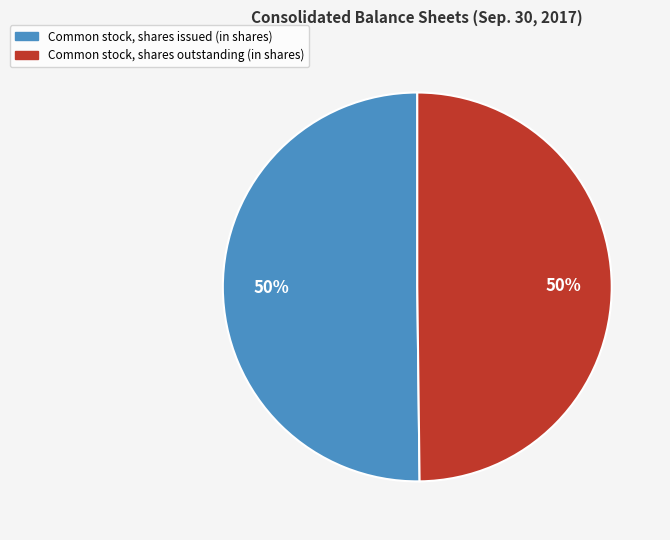

What is the ratio of the value at Common stock, shares outstanding (in shares) to the value at Common stock, shares issued (in shares)?

1.0